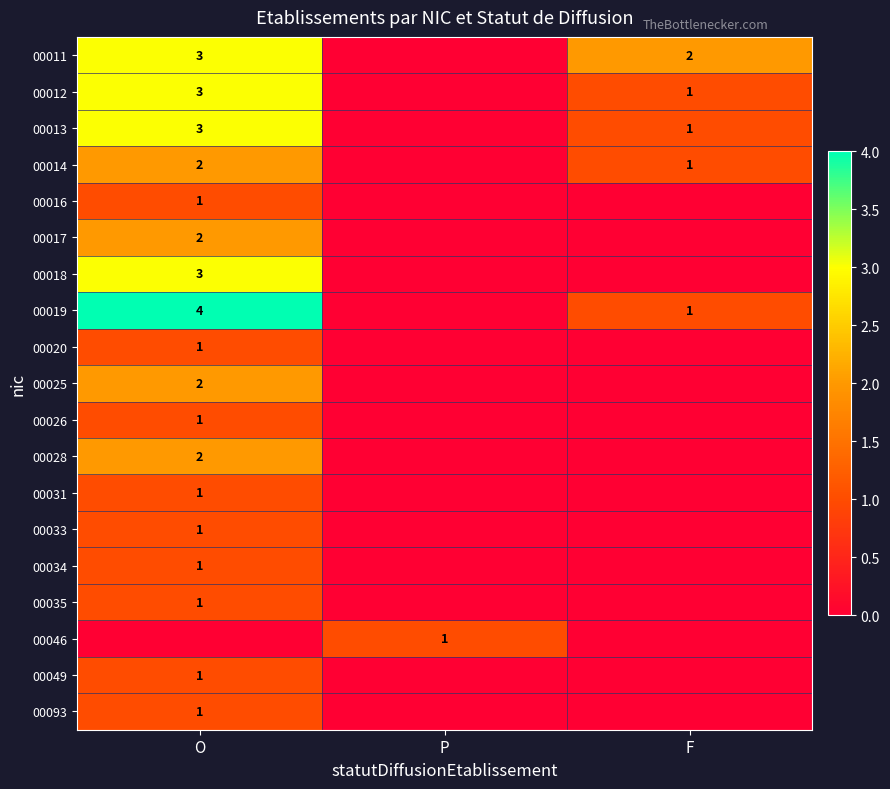

Is the value of 00013 at O greater than the value of 00020 at O?

Yes